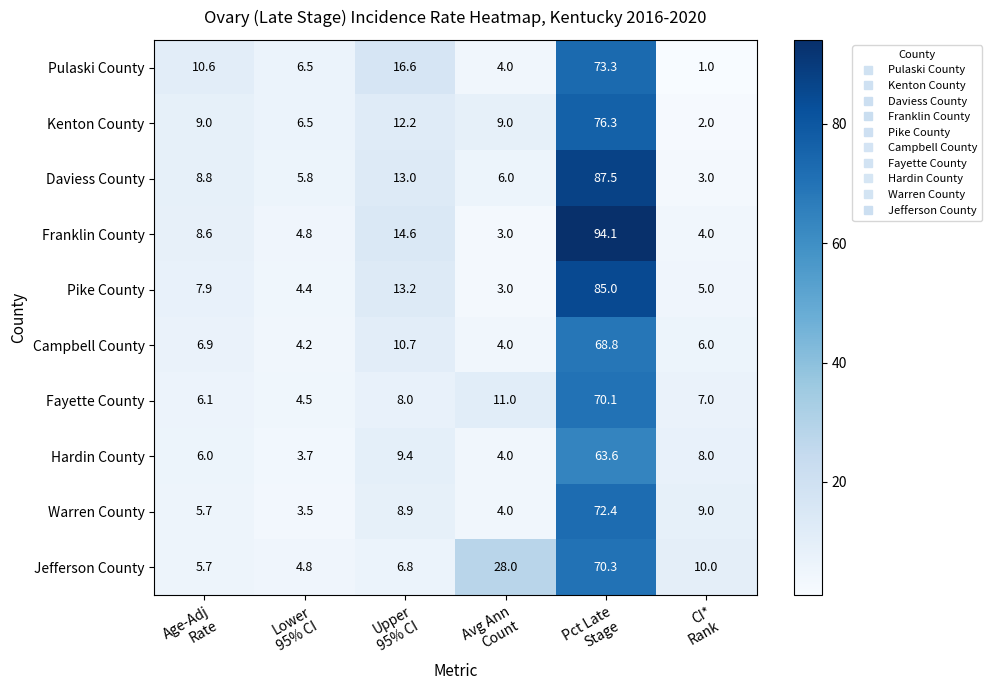

Which series has the largest total across all categories?

Franklin County